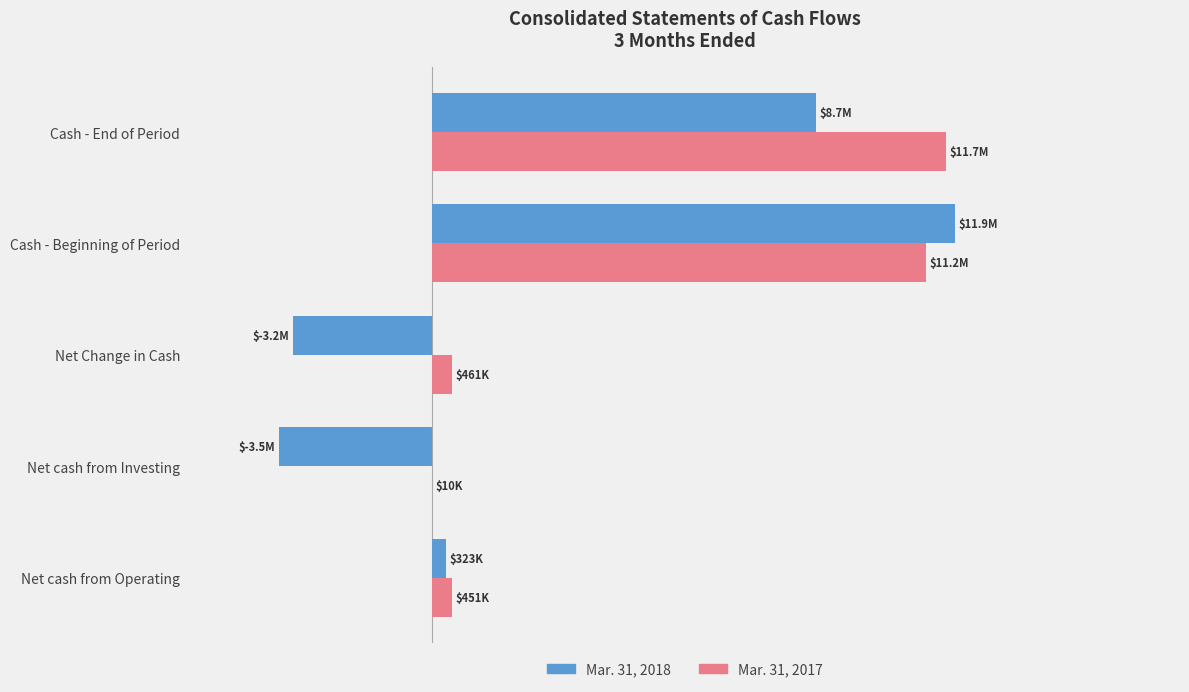

At how many categories does at least one series exceed 3439549?

2